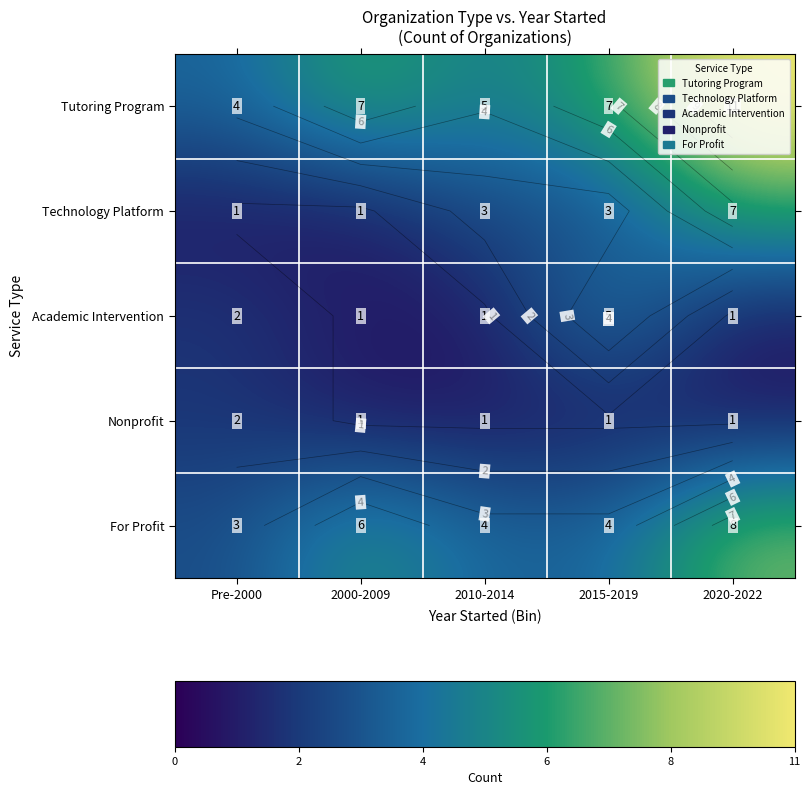

At which label does For Profit first exceed 4?

2000-2009